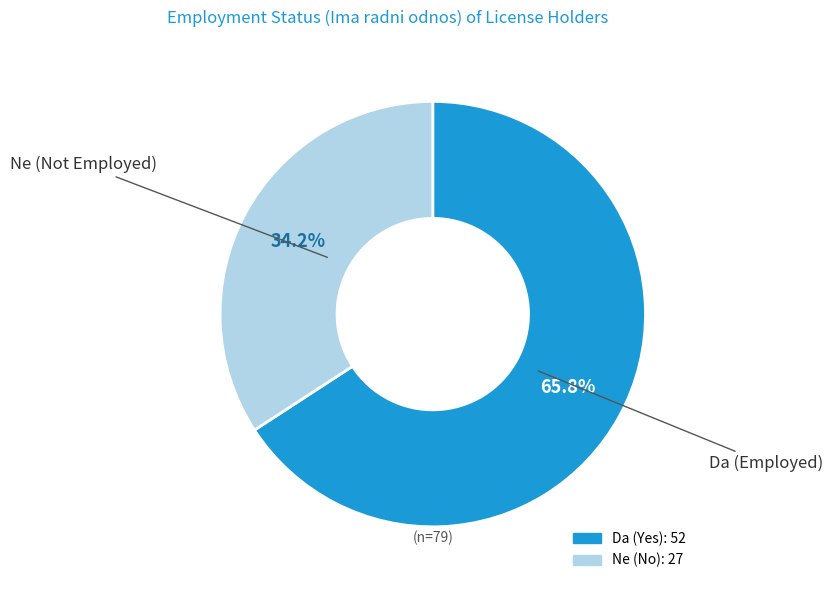

What is the largest slice in the pie chart?

Da